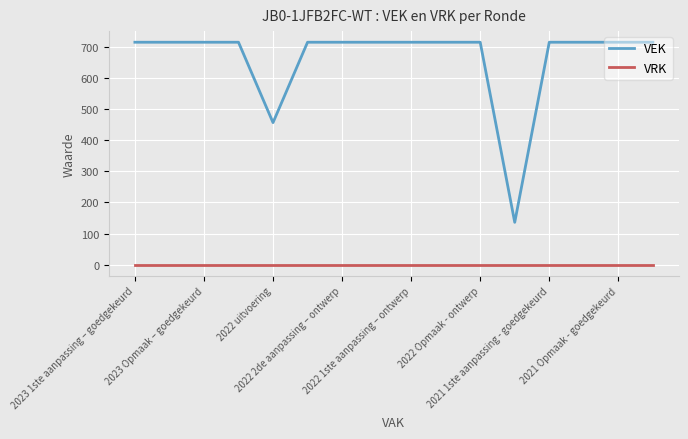

True or false: VEK and VRK intersect in this chart.

False